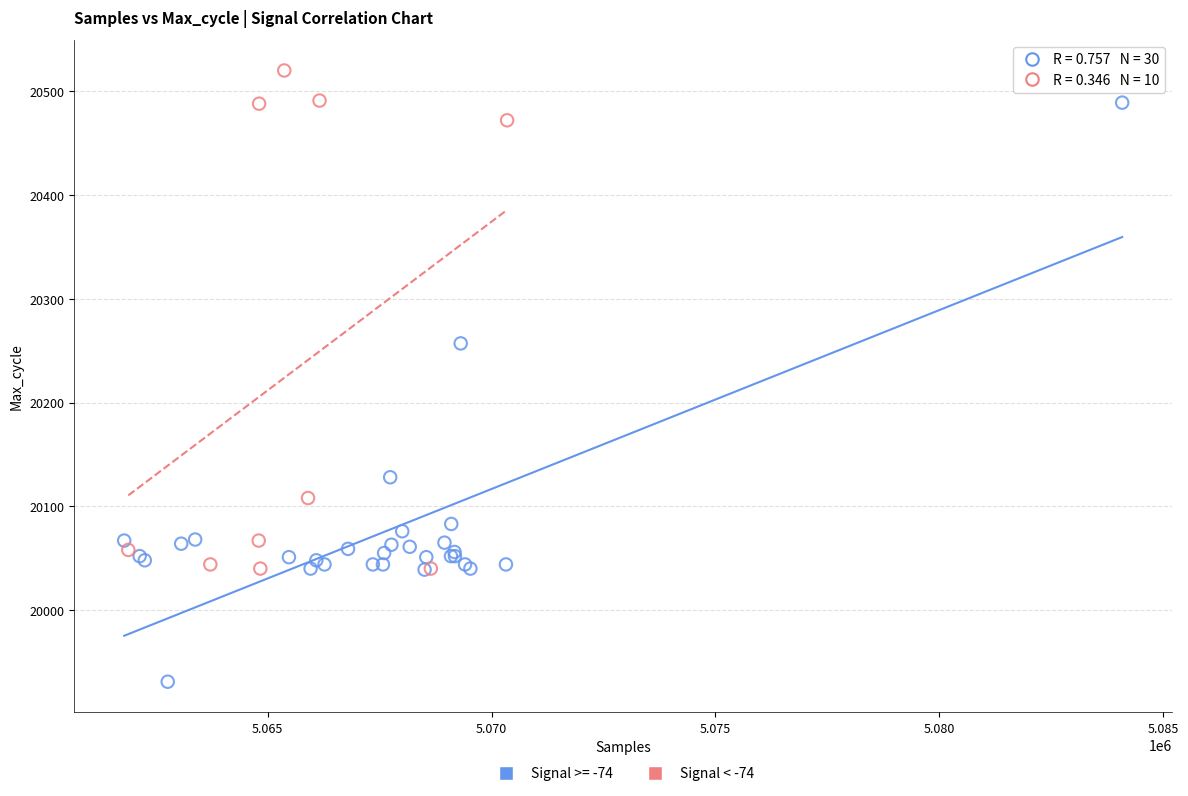

Which series contains the highest Y value?

Signal < -74